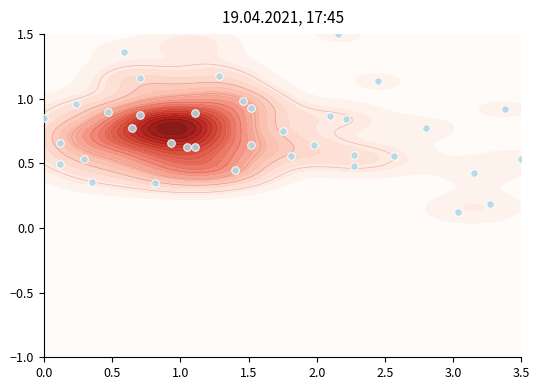

What is the greatest value displayed?

1.5